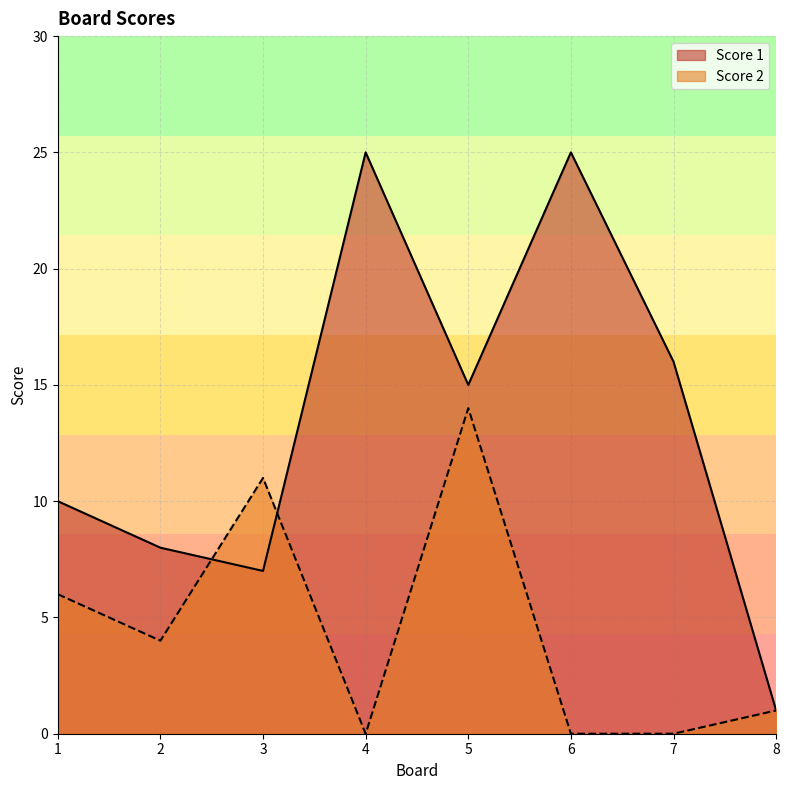

Where is the first local minimum for Score 1?

3